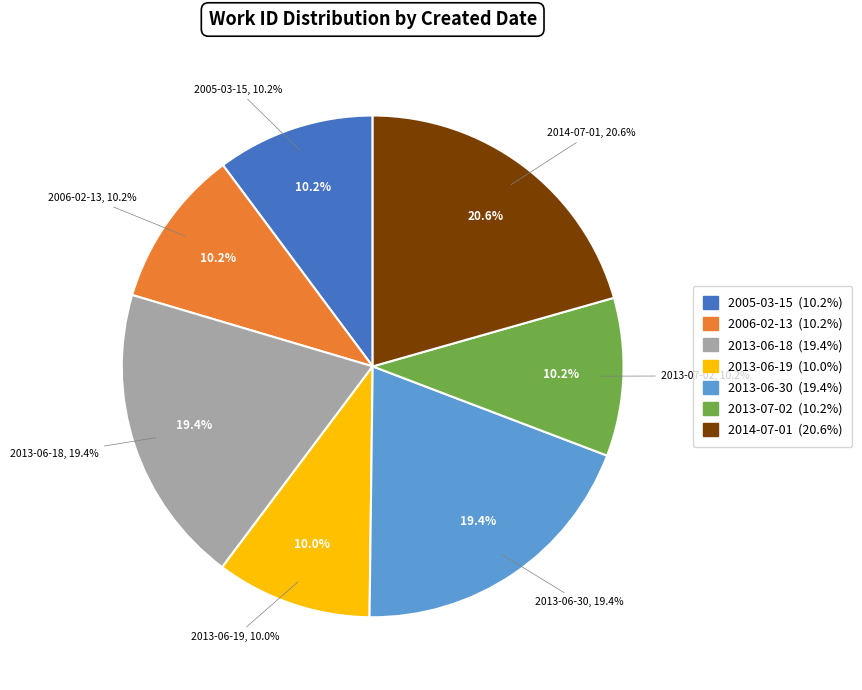

How many slices are in this pie chart?

7